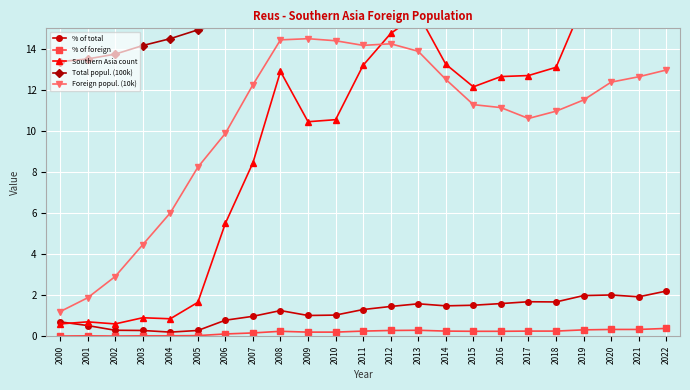

Which category has the lowest value in the Southern Asia count series?

2000